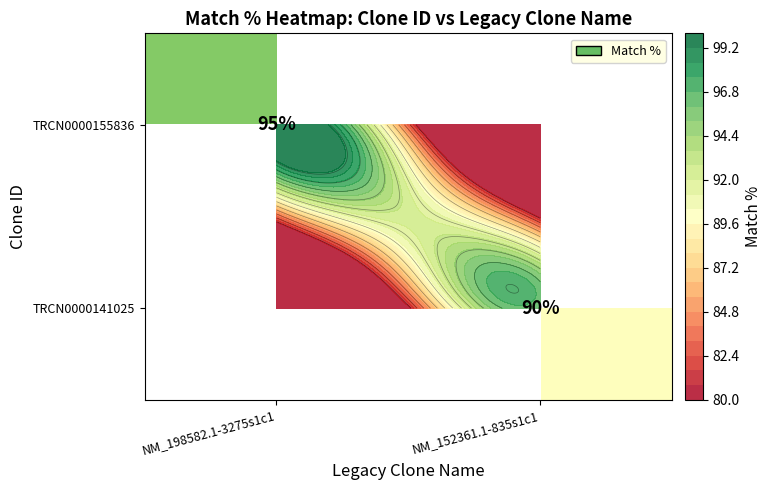

At NM_152361.1-835s1c1, list the series in order from smallest to largest.

TRCN0000155836, TRCN0000141025